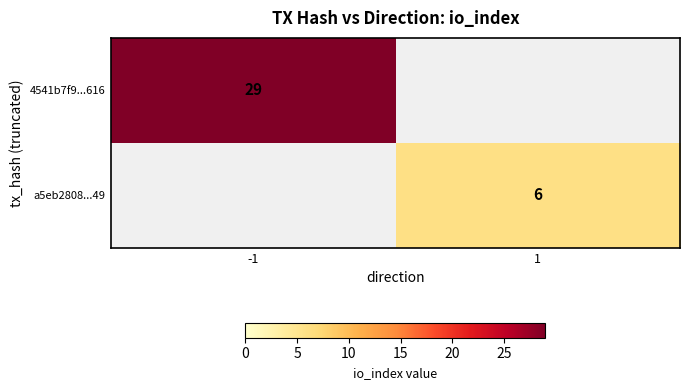

The a5eb2808...49 series shows 11 at 1. True or false?

False